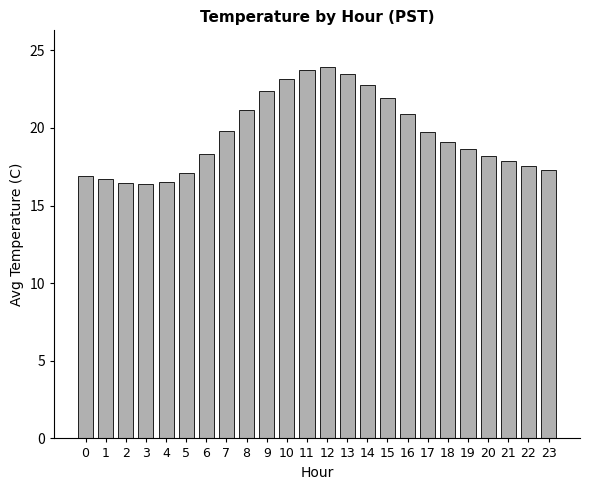

Read the value at 9.

22.4